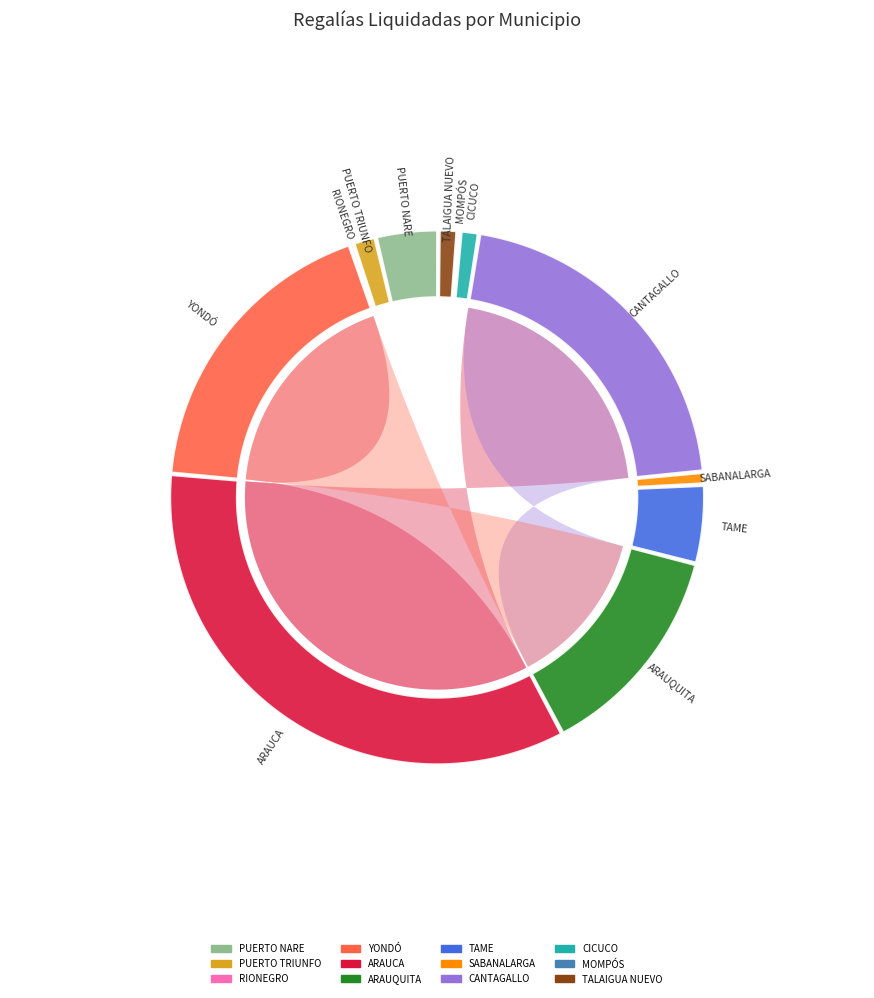

Which has a higher value, ARAUQUITA or ARAUCA?

ARAUCA